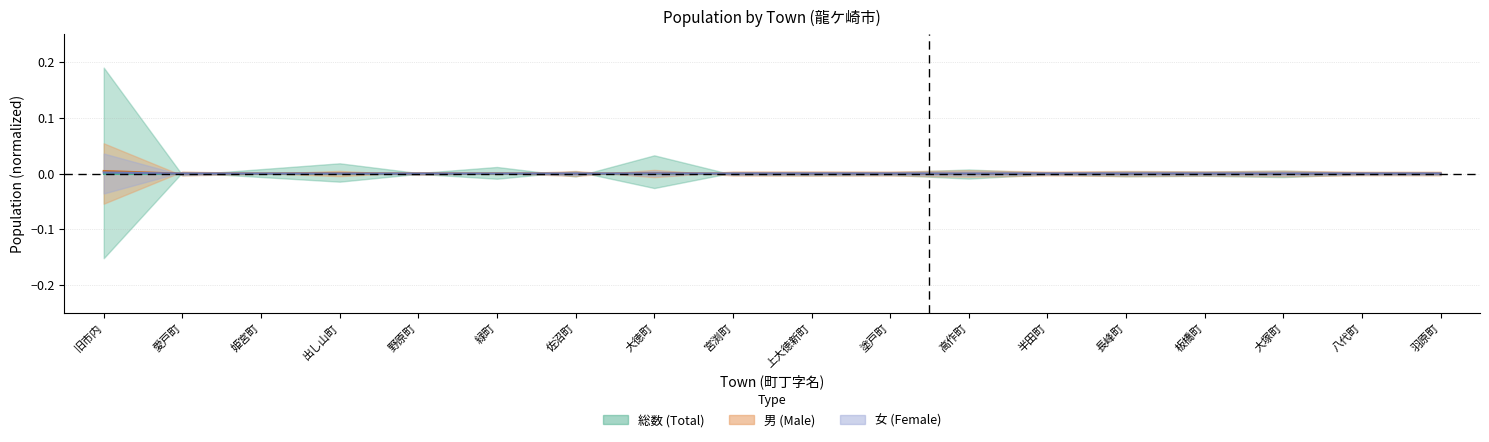

Where is 男 nearest to the value 0?

緑町